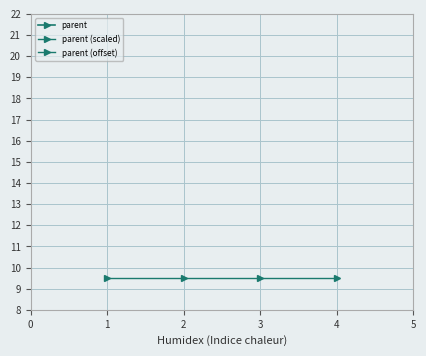

What is the average value of the parent (offset) series?

6.2